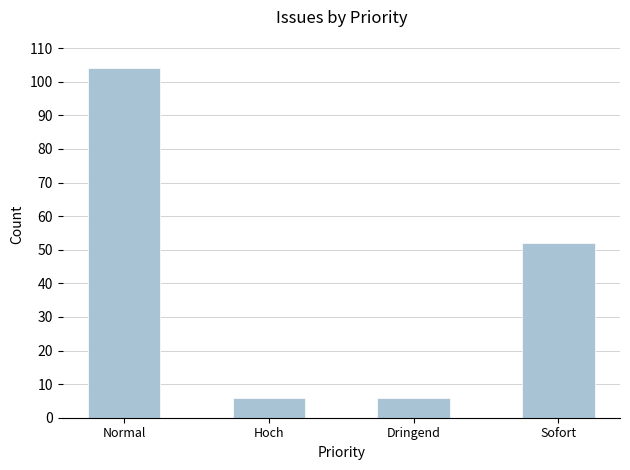

Count the values in the range 6 to 104.

4